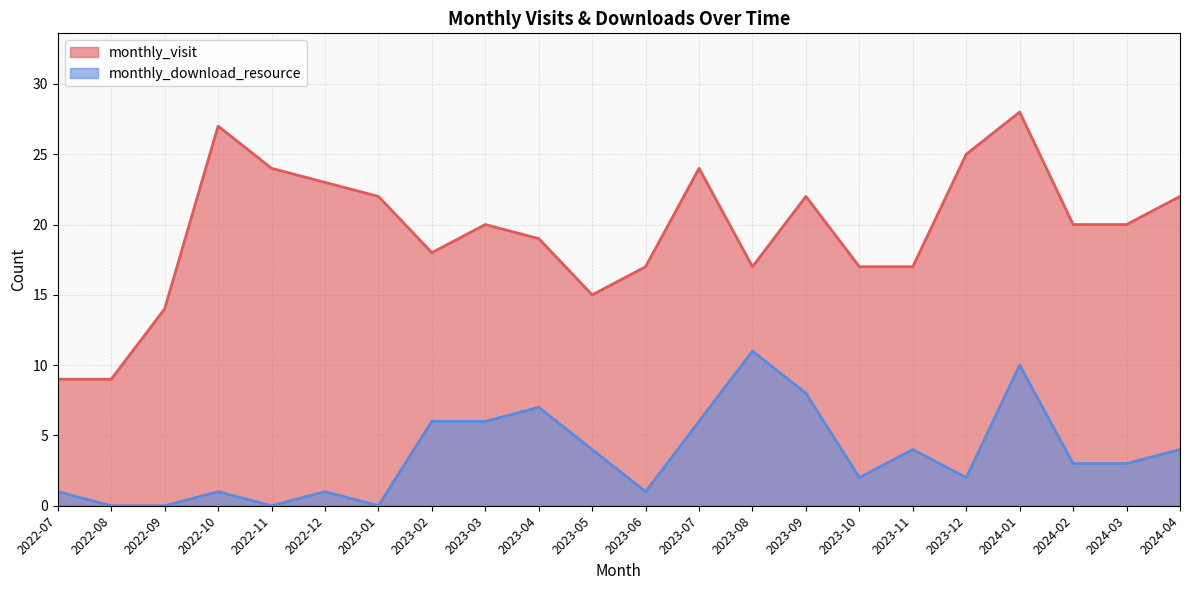

True or false: monthly_download_resource has more than 2 points higher than both neighbors.

True